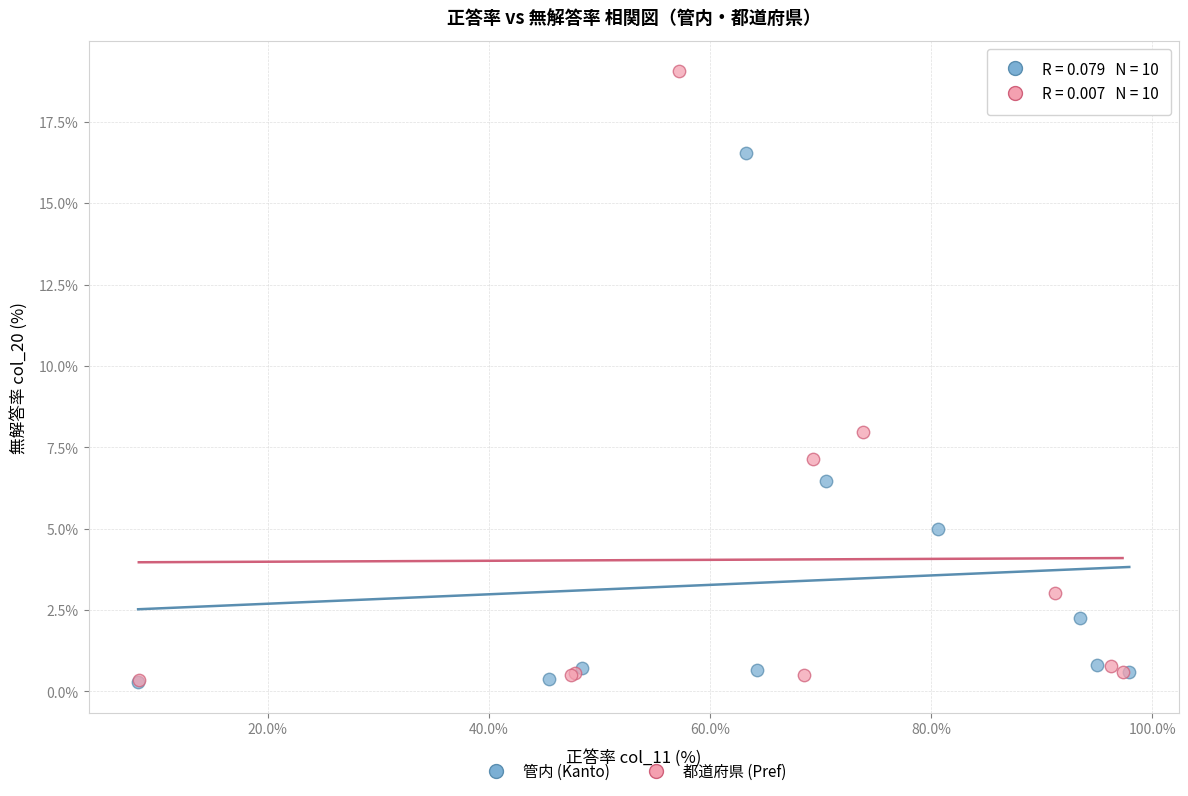

Which series has the largest Y range (max minus min)?

都道府県 (Pref)